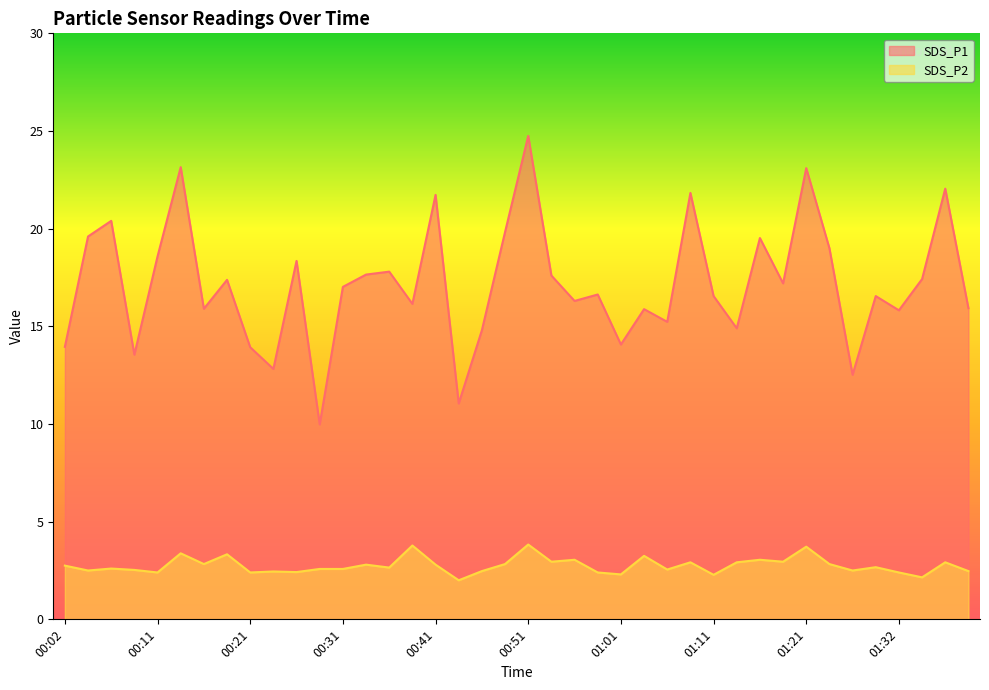

What is the label of the 36th point from the left?

01:29